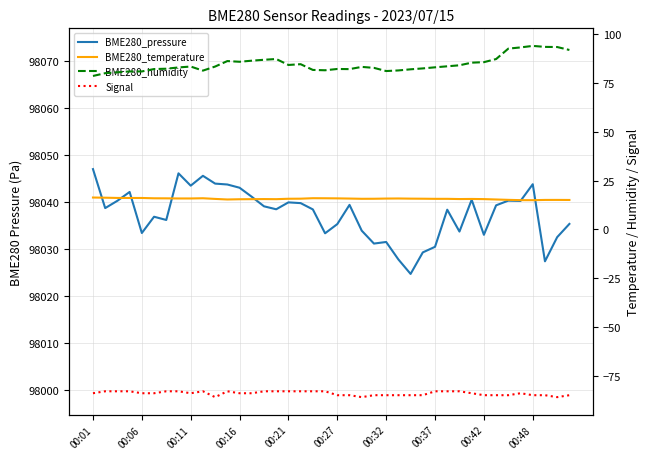

What is the sum of the BME280_pressure values at 25 and 00:16?

196070.0